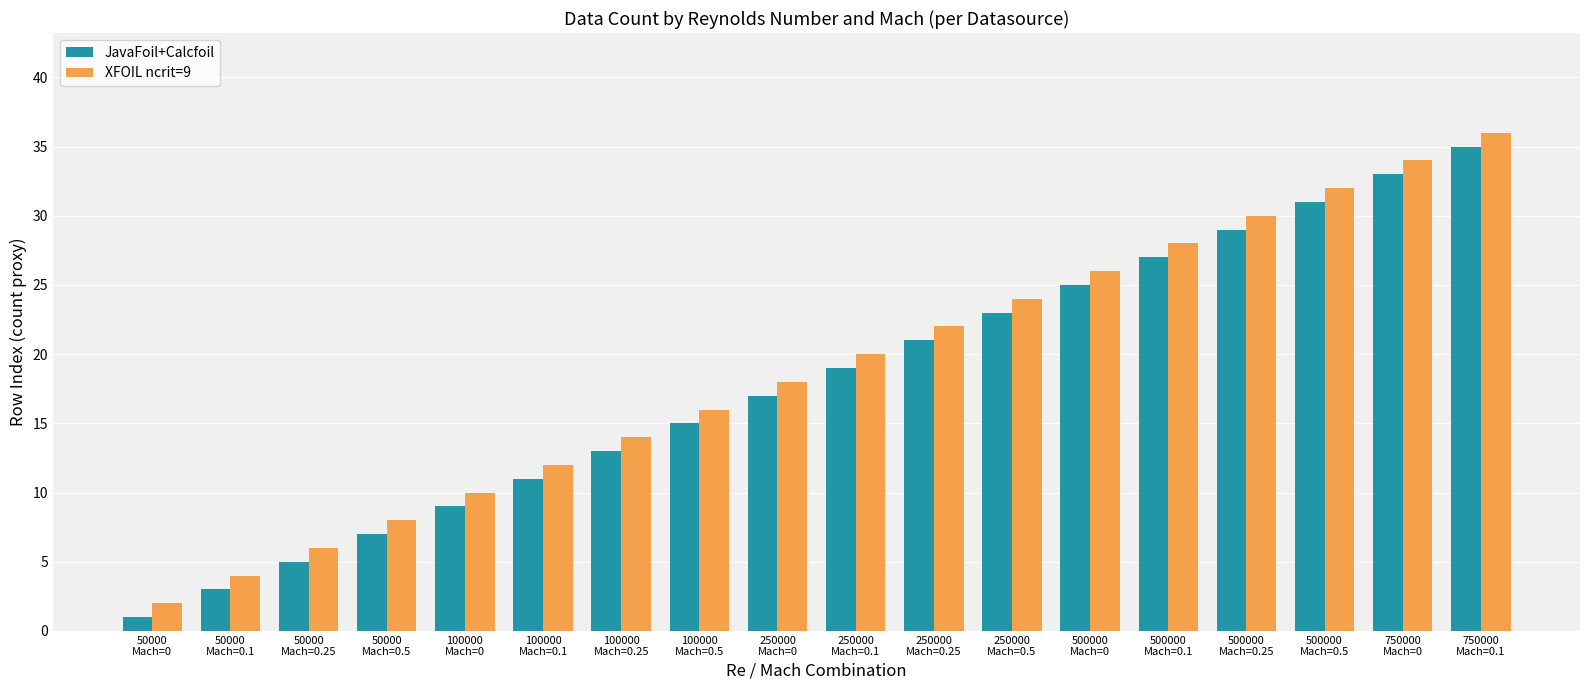

At how many categories does at least one series exceed 7?

15